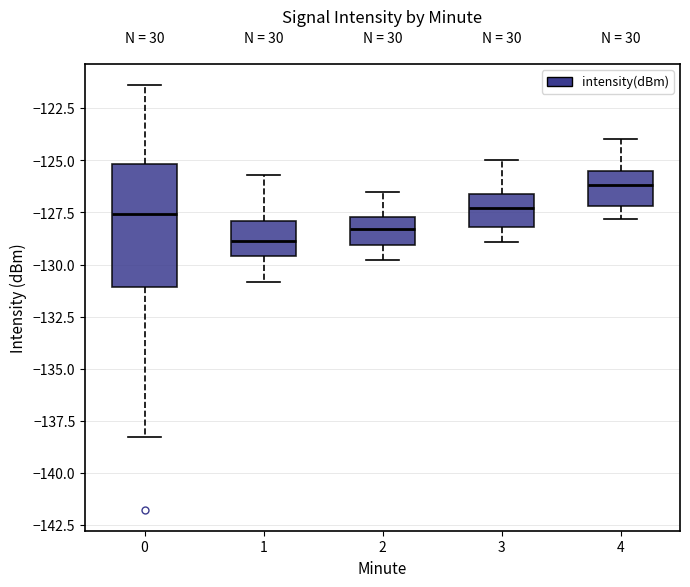

Reading left to right, read every box against the y-axis: the position of its median line, the range the box covers, and the ends of its whiskers. The values are not printed on the chart, so give them approximately, as read against the axis.

0: median -127.5, box -131.0 to -125.0, whiskers -138.5 to -121.5
1: median -129.0, box -129.5 to -128.0, whiskers -131.0 to -125.5
2: median -128.5, box -129.0 to -127.5, whiskers -130.0 to -126.5
3: median -127.5, box -128.0 to -126.5, whiskers -129.0 to -125.0
4: median -126.0, box -127.0 to -125.5, whiskers -128.0 to -124.0